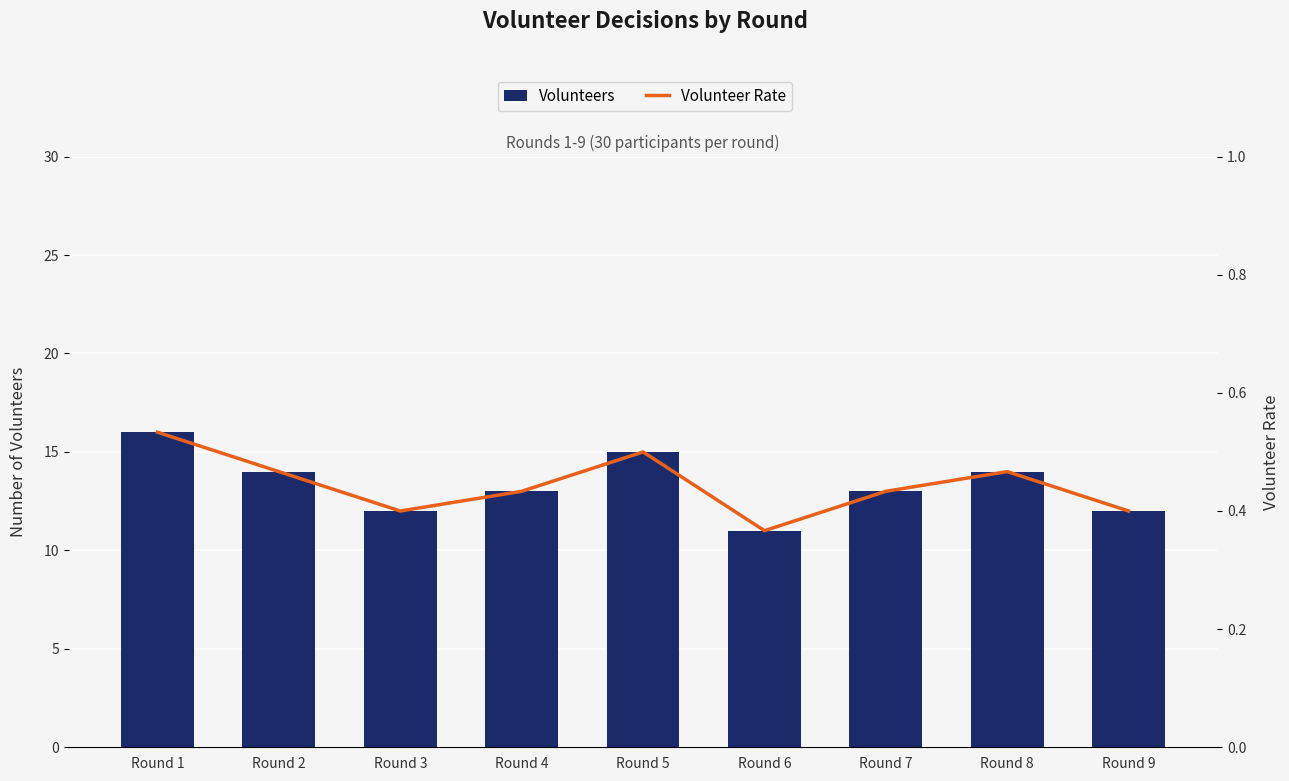

What is the minimum value shown in the chart?

0.4